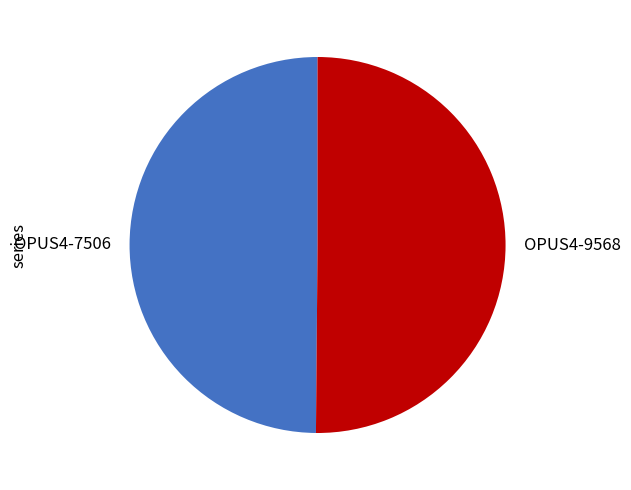

What is the ratio of the value at OPUS4-9568 to the value at OPUS4-7506?

1.0